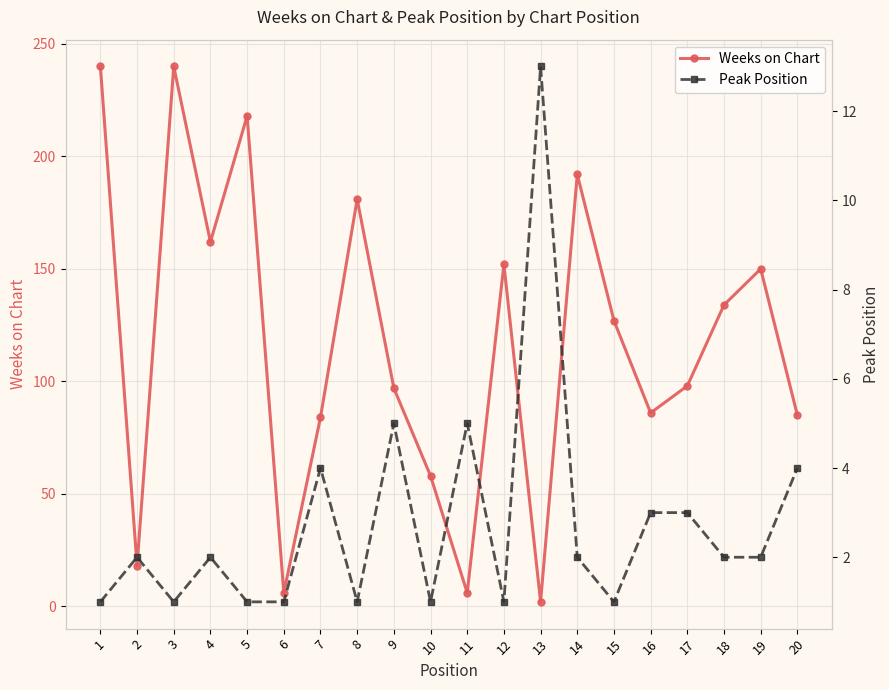

Where is the first local maximum for Weeks on Chart?

3